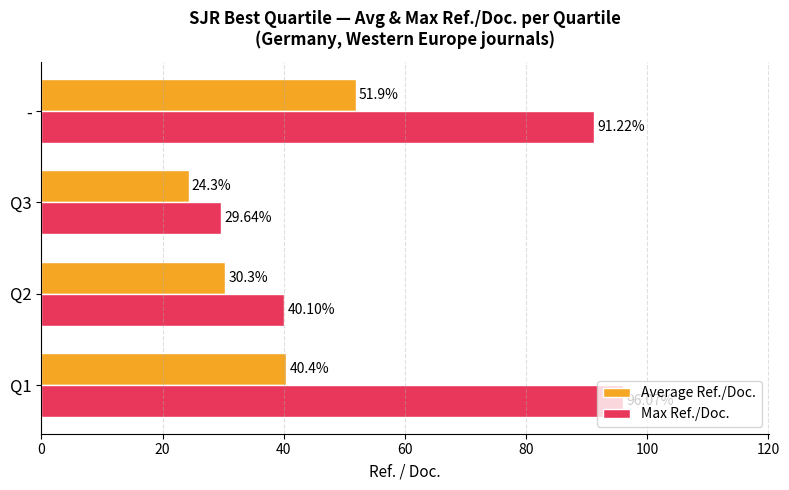

What is the sum of the Average Ref./Doc. values at - and Q1?

92.3